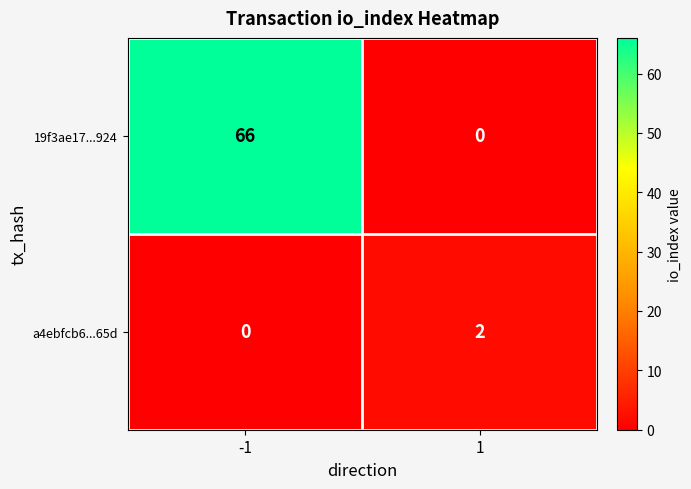

Which series has the widest spread of values?

19f3ae17...924